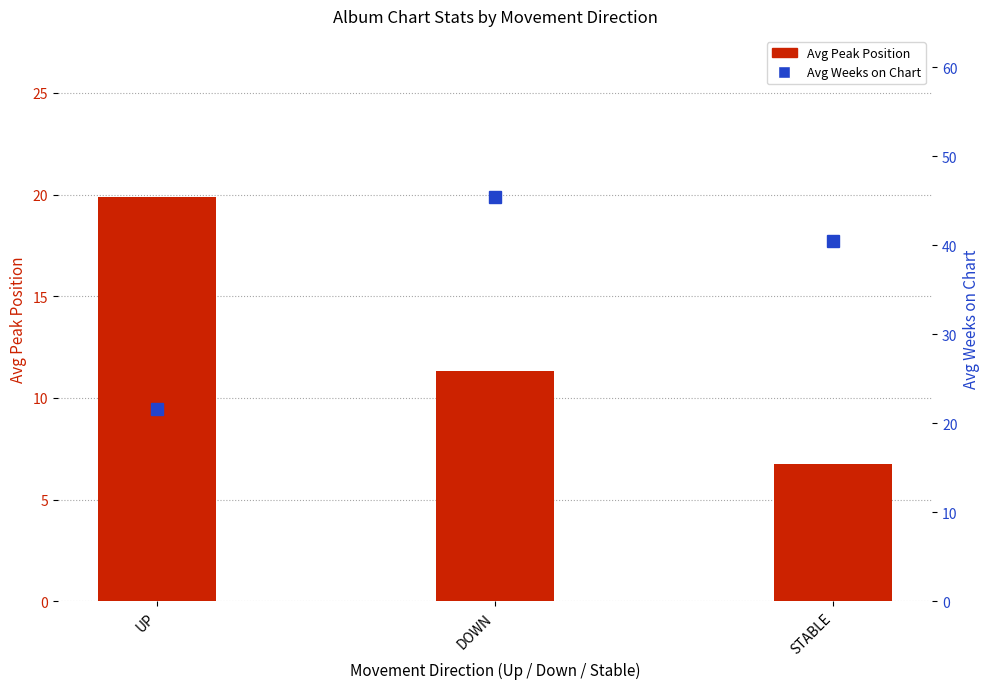

Which has a higher value, DOWN or STABLE?

DOWN